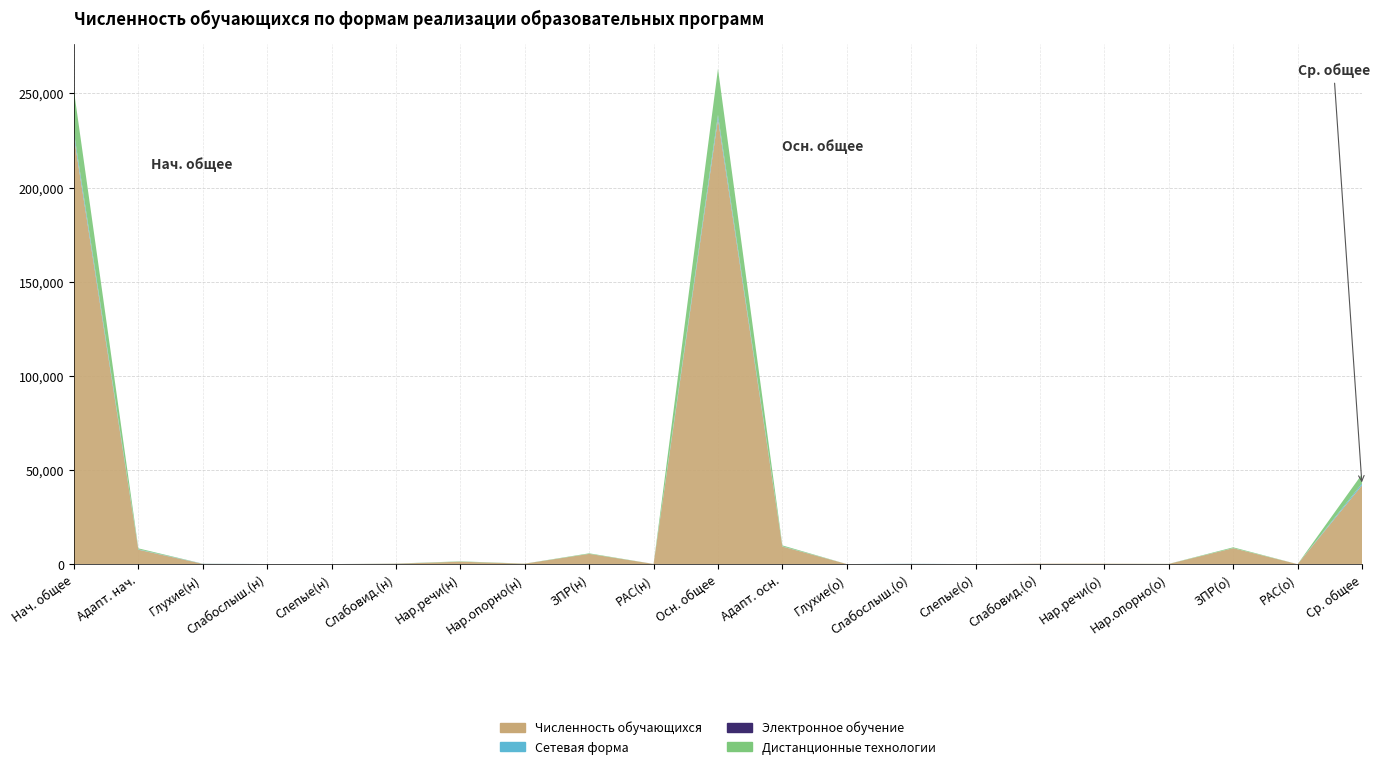

Reading left to right, what are all the values shown in this chart?

Численность обучающихся: 226876	7682	176	54	43	266	1313	256	5461	113	236427	9364	66	121	40	250	240	146	8486	15	41929
Сетевая форма: 2093	176	92	1	0	44	12	4	19	4	1964	121	0	78	0	2	2	2	37	0	886
Электронное обучение: 249	14	0	3	0	2	0	4	1	4	216	4	0	3	0	0	0	0	1	0	70
Дистанционные технологии: 22117	520	0	4	1	15	179	35	280	6	24513	477	0	1	0	2	15	29	429	1	4935